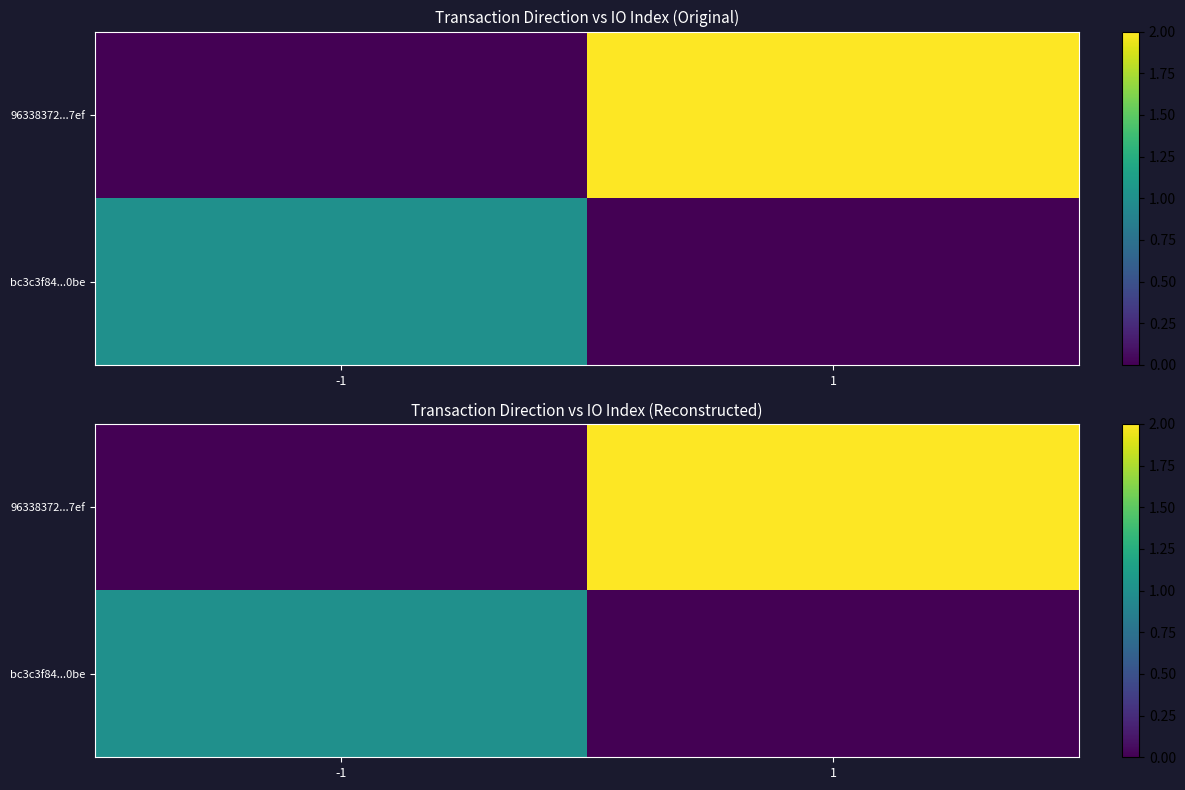

The bc3c3f84...0be series shows 0 at 1. True or false?

True